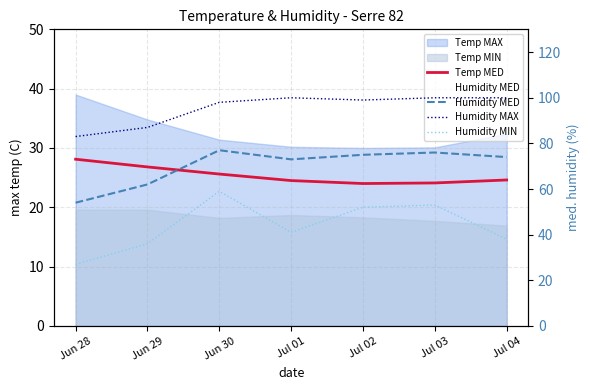

True or false: Humidity MAX and Humidity MIN intersect in this chart.

False